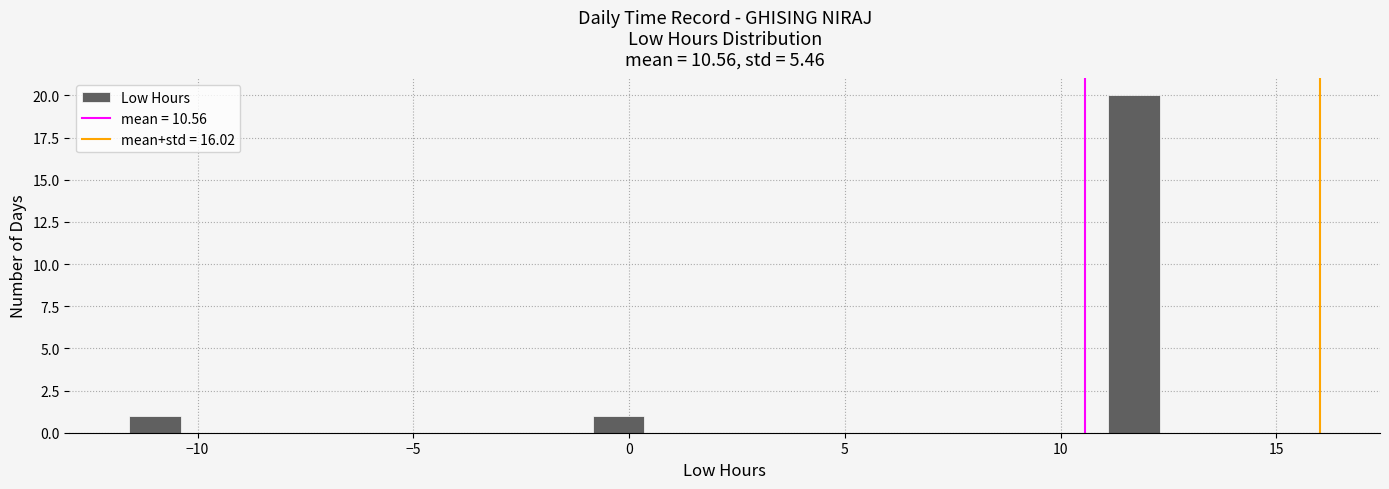

Read against the x-axis, roughly where is the centre of the tallest bar?

11.5